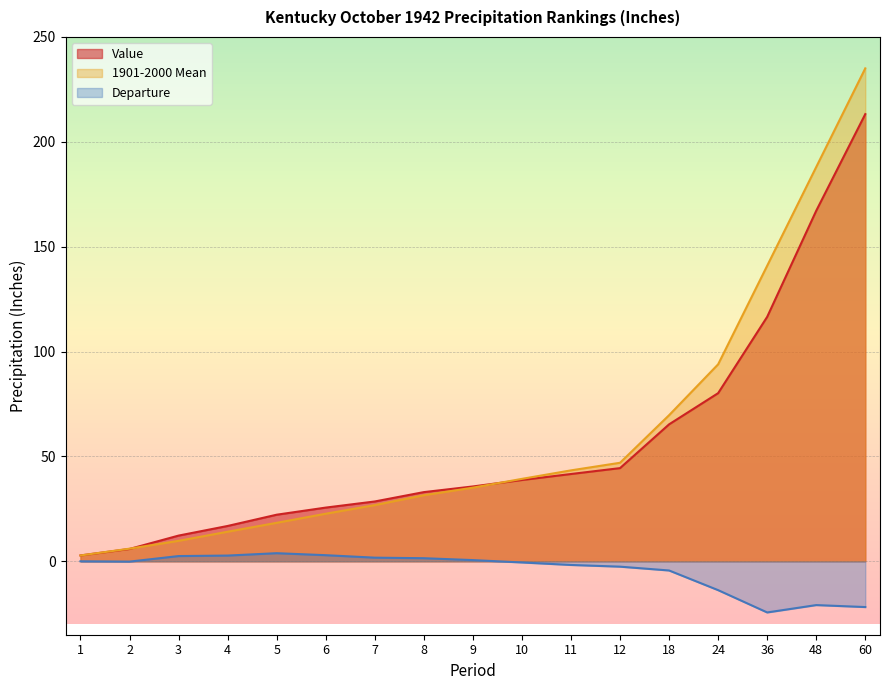

What is the sum of the Value values at 60 and 36?

329.8